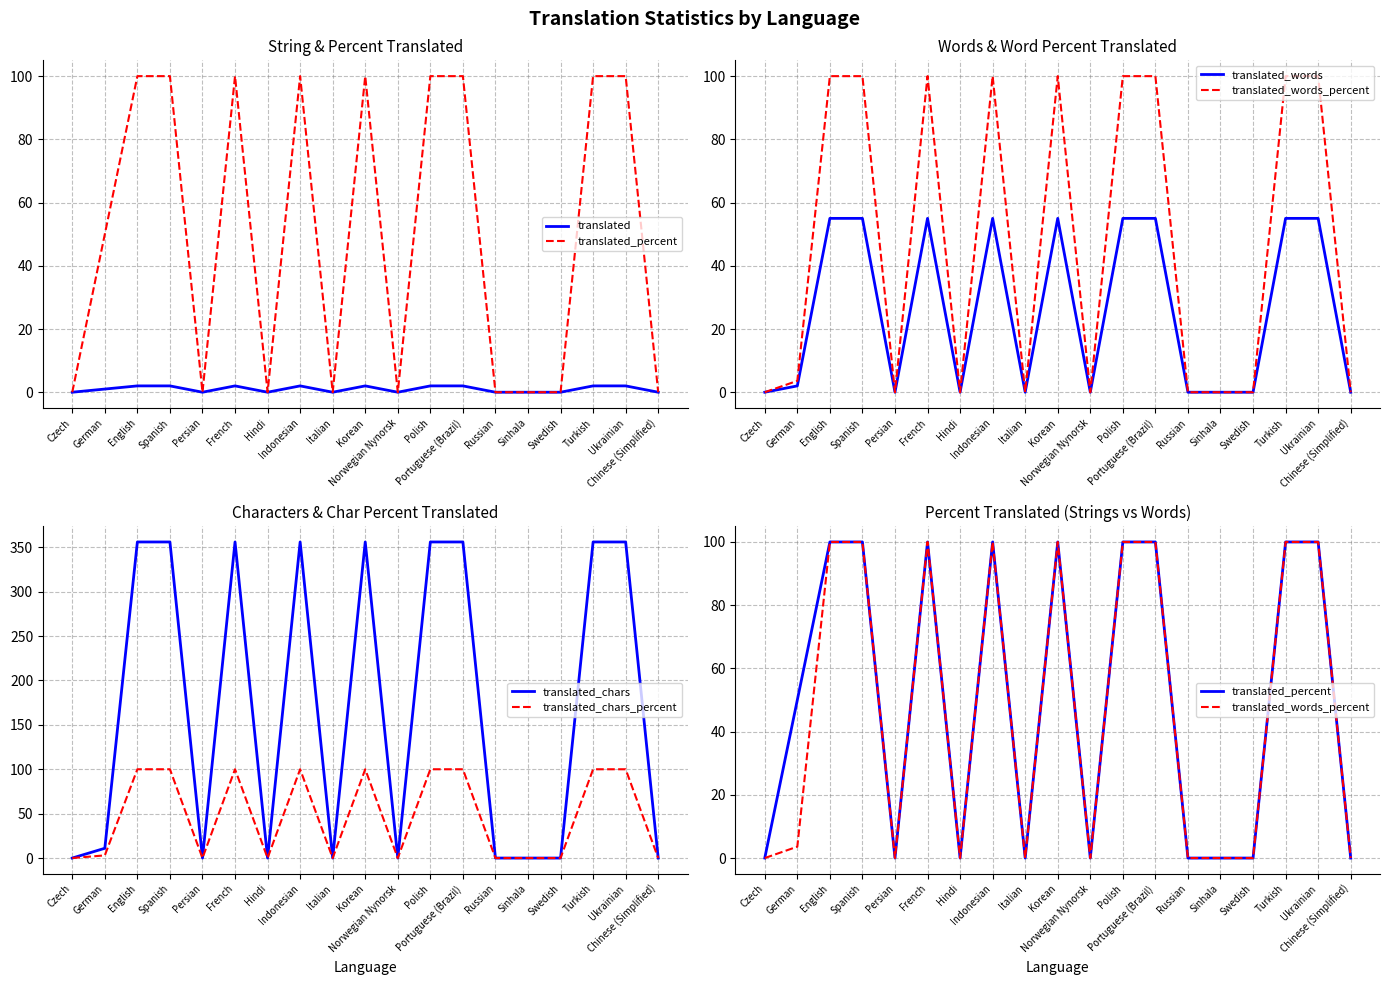

Which series has the largest total across all categories?

translated_chars